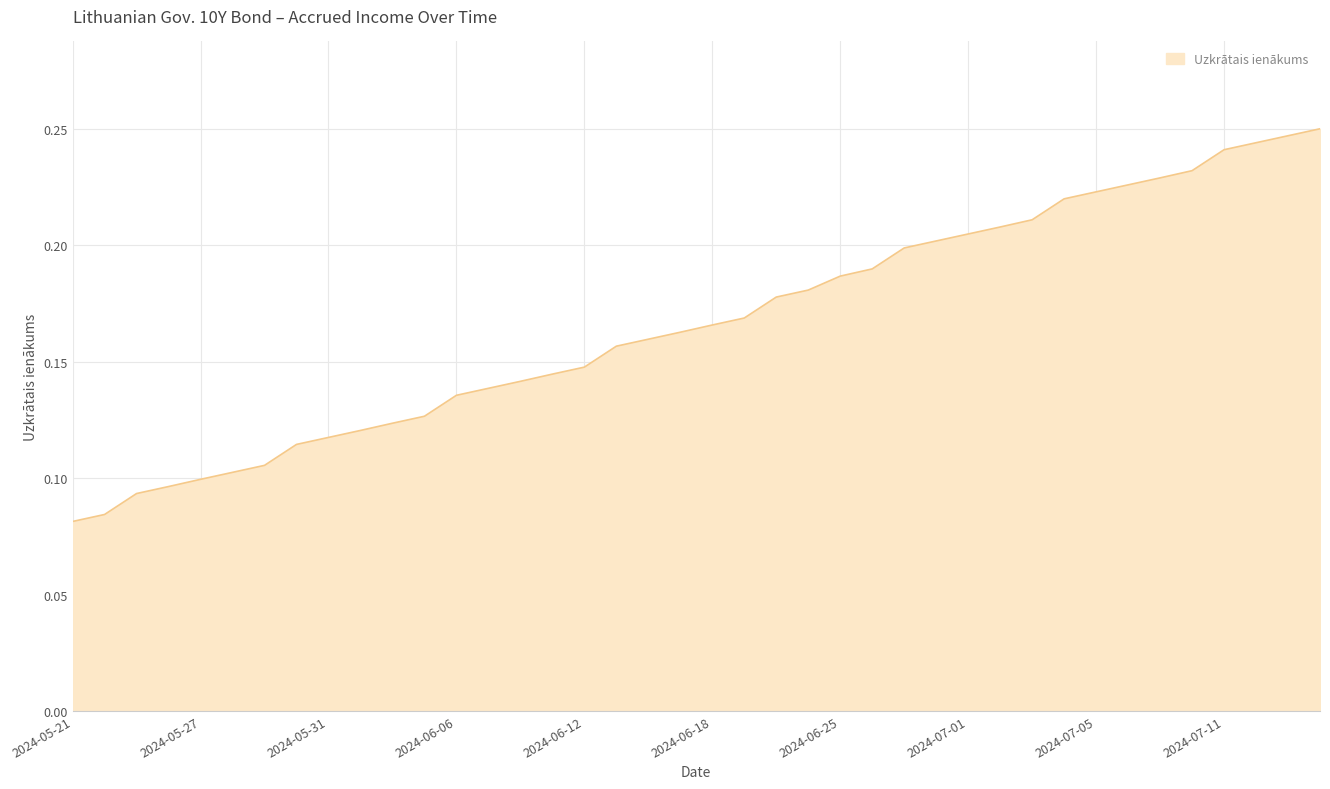

The chart shows a value of 0.3 at 2024-07-05. True or false?

False